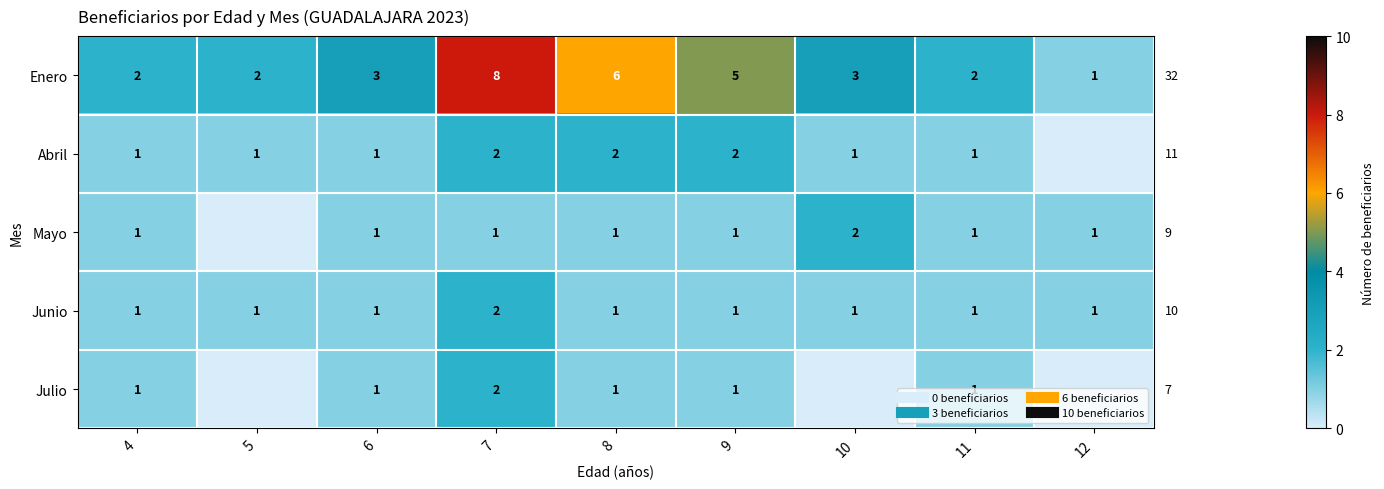

What is the difference between the second highest and second lowest values in the Enero series?

4